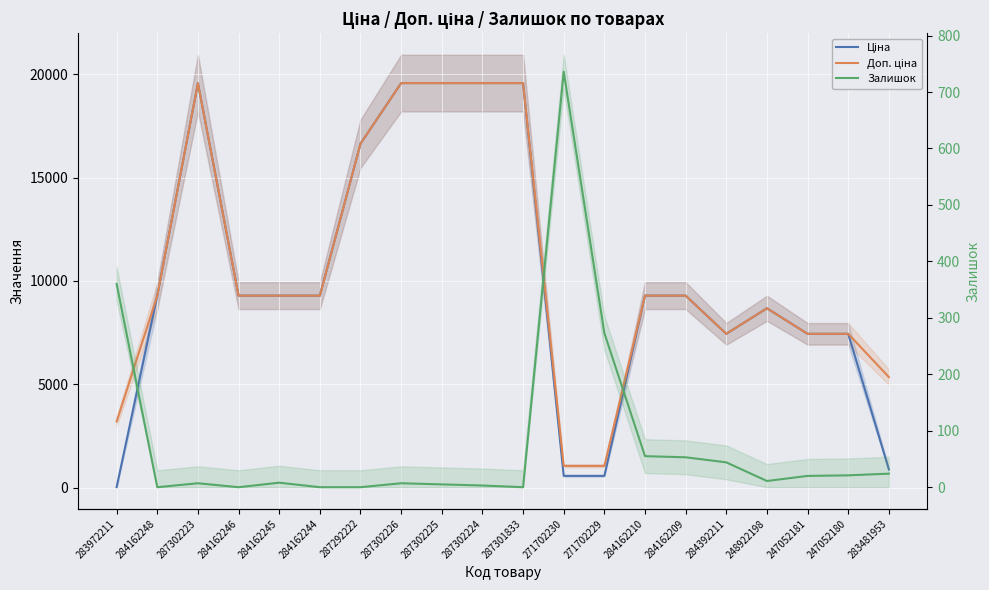

What is the difference between the highest and lowest values at 247052180?

7423.6